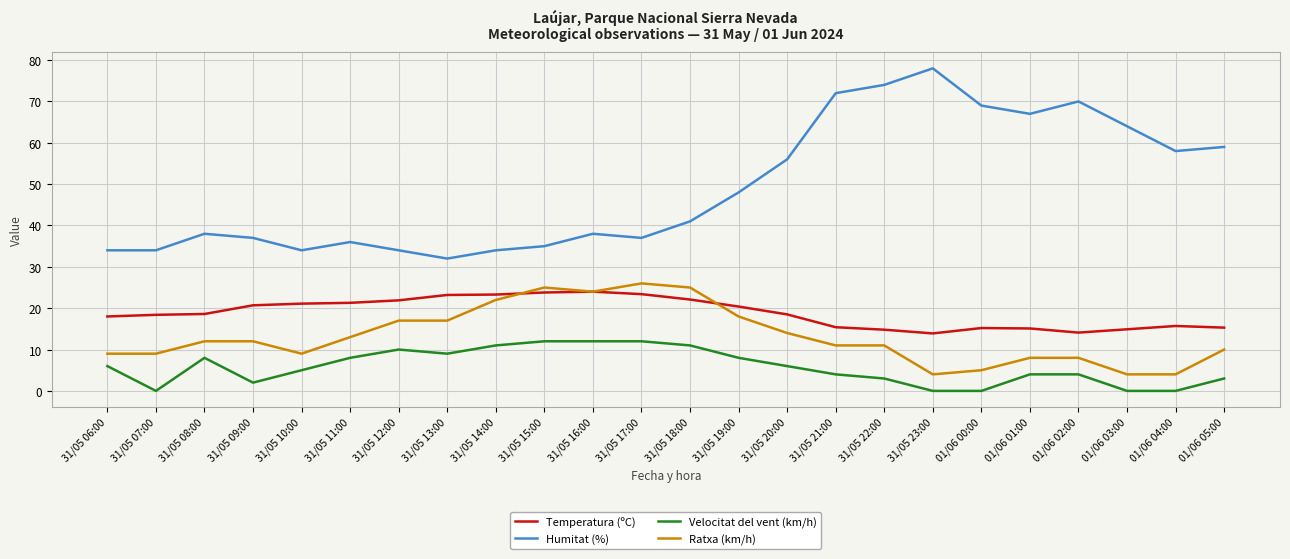

At which category does Velocitat del vent (km/h) reach its first local peak?

31/05 08:00